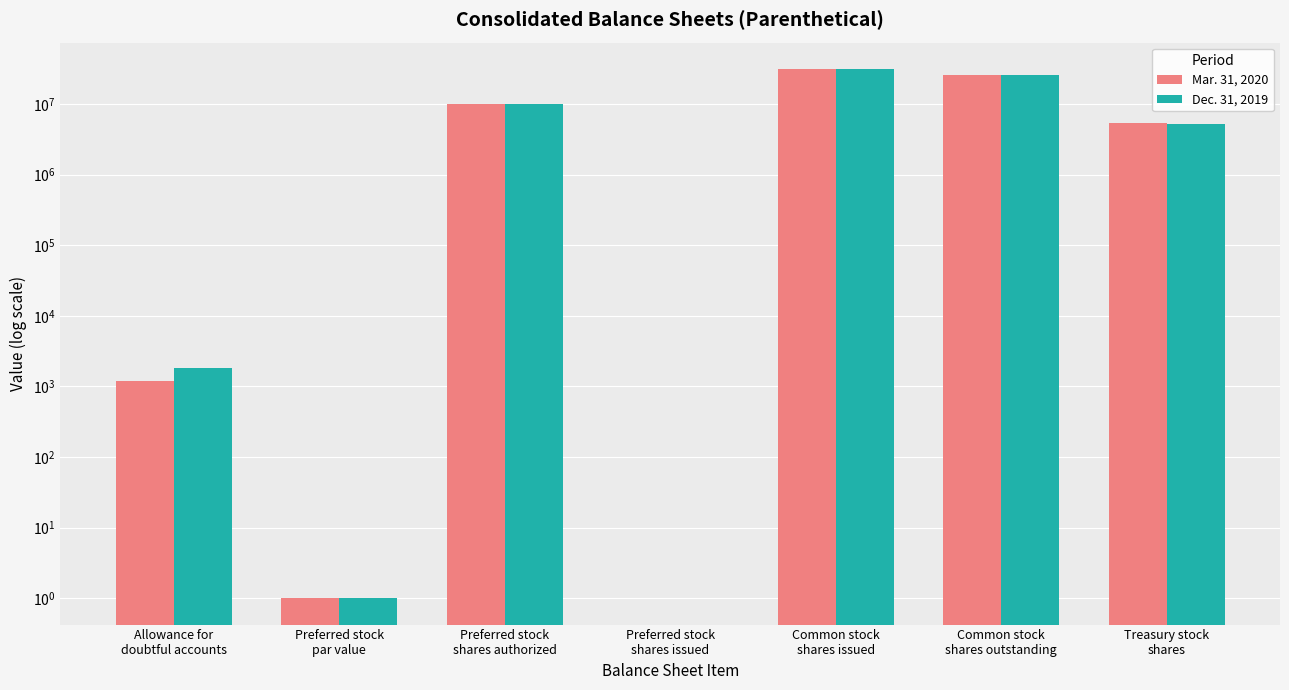

Are the bars grouped side by side (vs. stacked)?

Yes